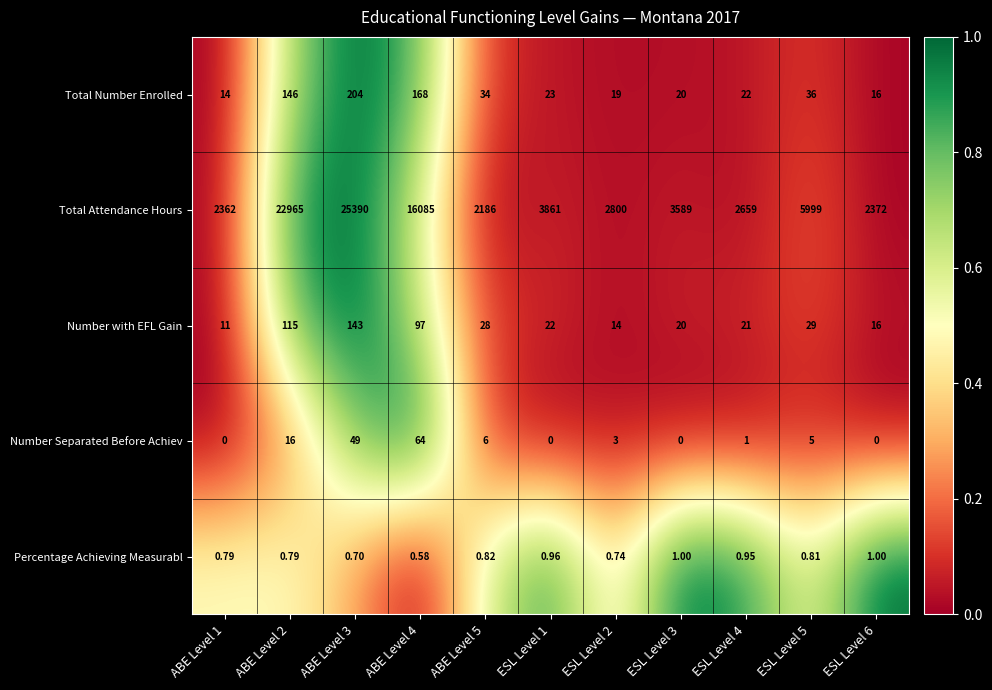

Which series has the largest total across all categories?

Total Attendance Hours